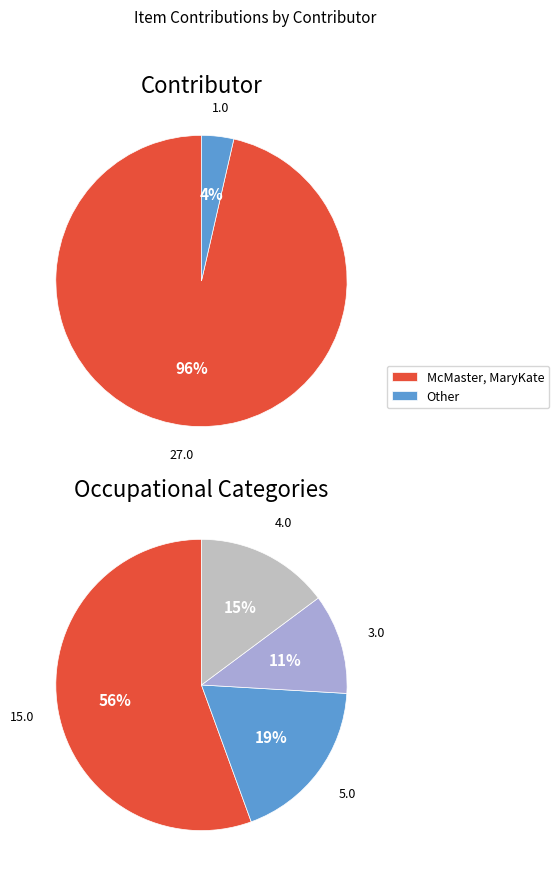

Rank the categories by value from lowest to highest.

Other, McMaster, MaryKate